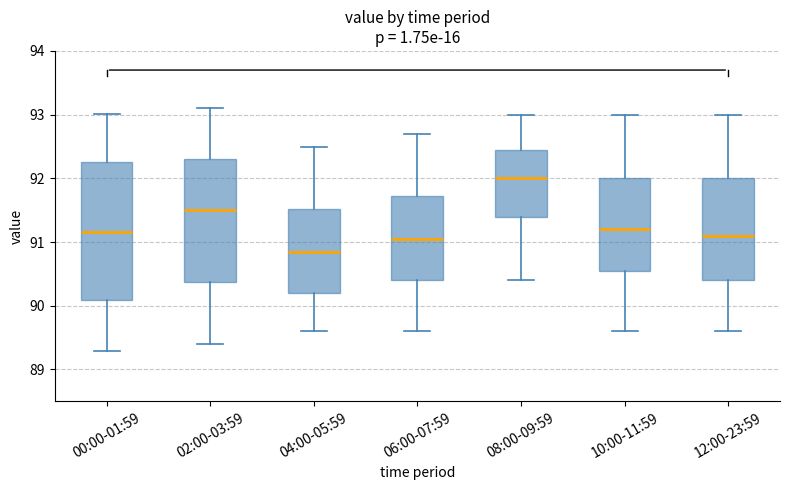

Reading left to right, read every box against the y-axis: the position of its median line, the range the box covers, and the ends of its whiskers. The values are not printed on the chart, so give them approximately, as read against the axis.

00:00-01:59: median 91.2, box 90.1 to 92.3, whiskers 89.3 to 93.0
02:00-03:59: median 91.5, box 90.4 to 92.3, whiskers 89.4 to 93.1
04:00-05:59: median 90.9, box 90.2 to 91.5, whiskers 89.6 to 92.5
06:00-07:59: median 91.1, box 90.4 to 91.7, whiskers 89.6 to 92.7
08:00-09:59: median 92.0, box 91.4 to 92.5, whiskers 90.4 to 93.0
10:00-11:59: median 91.2, box 90.6 to 92.0, whiskers 89.6 to 93.0
12:00-23:59: median 91.1, box 90.4 to 92.0, whiskers 89.6 to 93.0